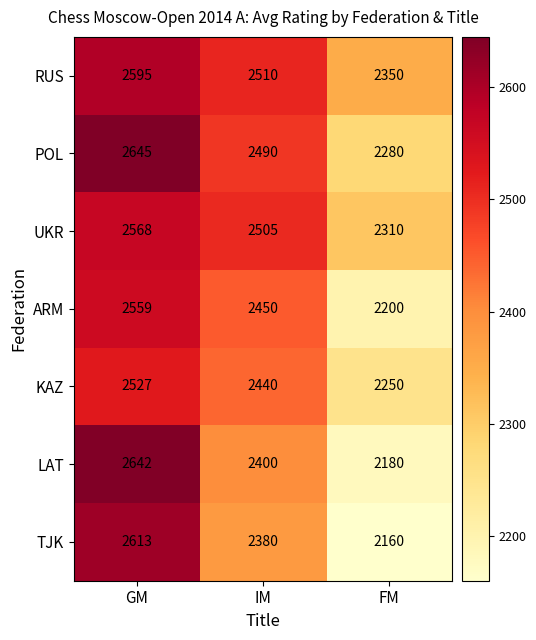

What is the sum of the UKR values at GM and IM?

5073